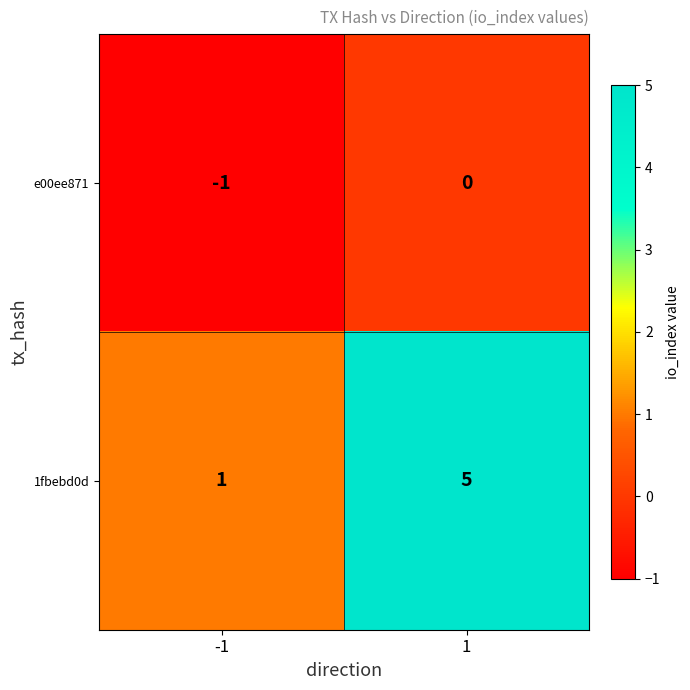

What is the minimum value shown in the chart?

-1